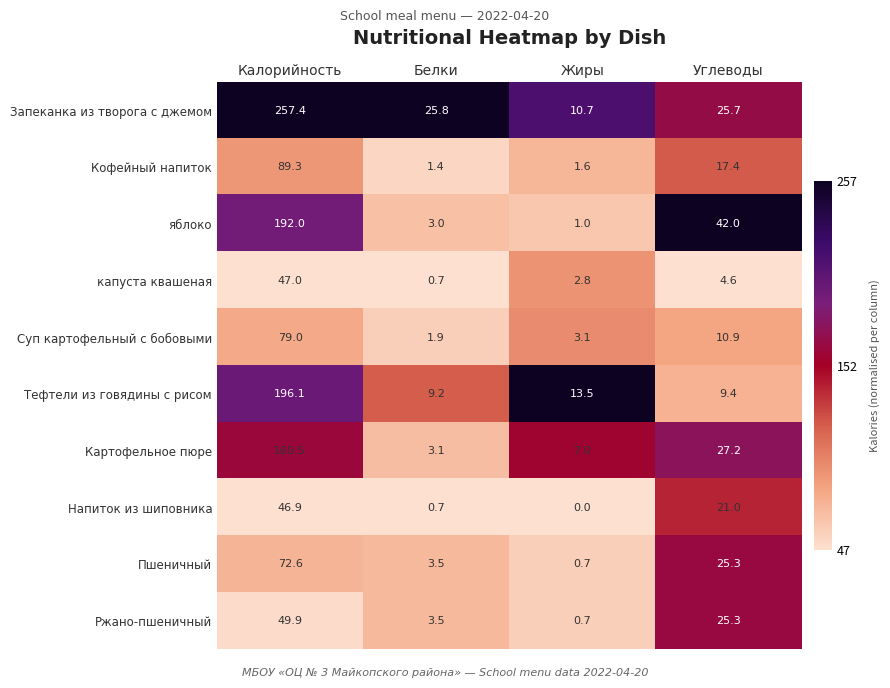

At which label is Суп картофельный с бобовыми closest to 40?

Углеводы